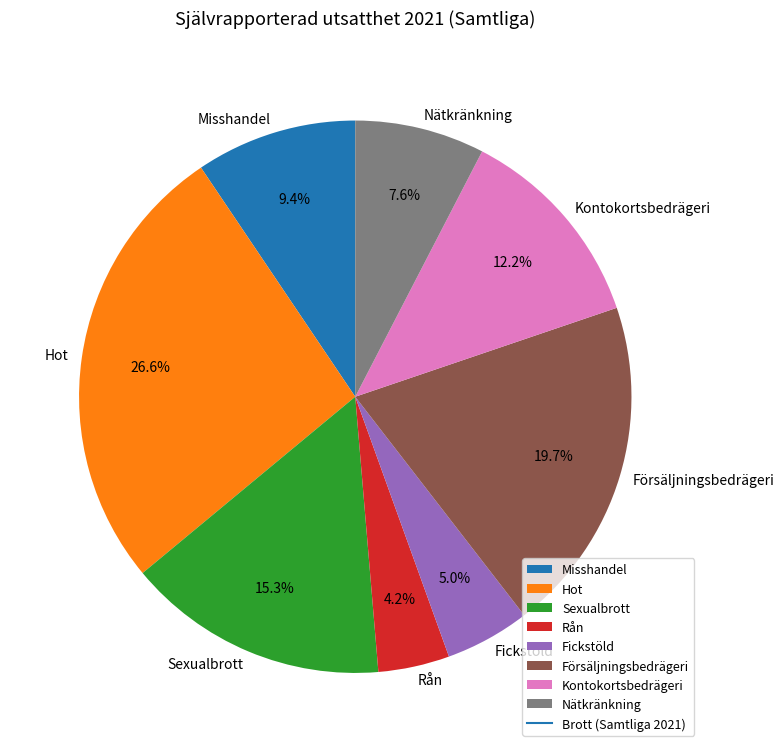

Rank the categories by value from highest to lowest.

Hot, Försäljningsbedrägeri, Sexualbrott, Kontokortsbedrägeri, Misshandel, Nätkränkning, Fickstöld, Rån